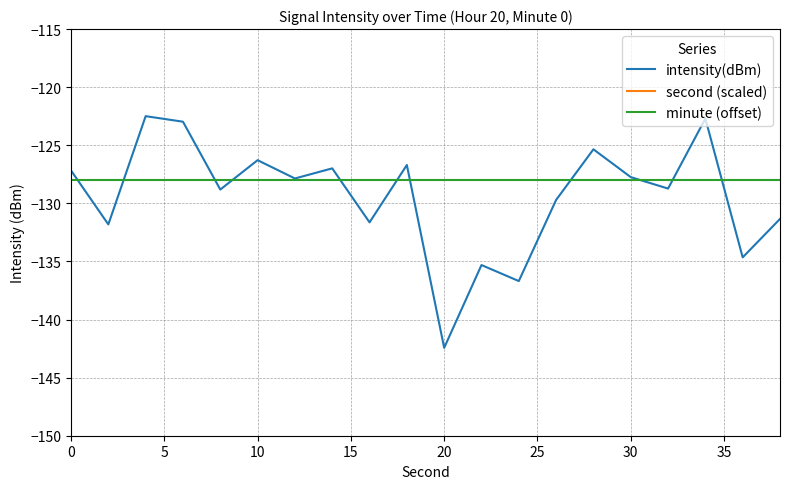

What is the lowest value of the minute (offset) series?

-128.0